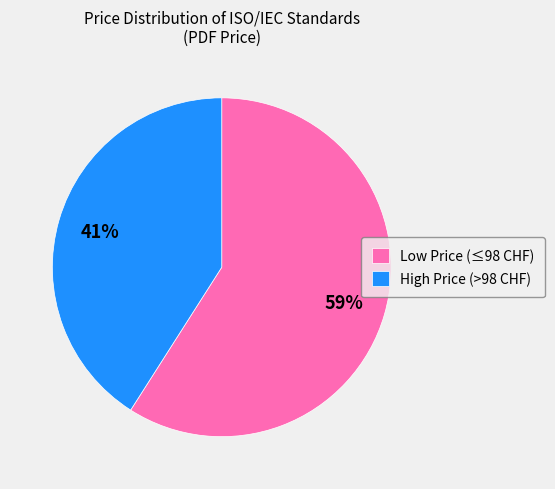

Which category has the biggest portion of the pie?

Low Price (≤98 CHF)